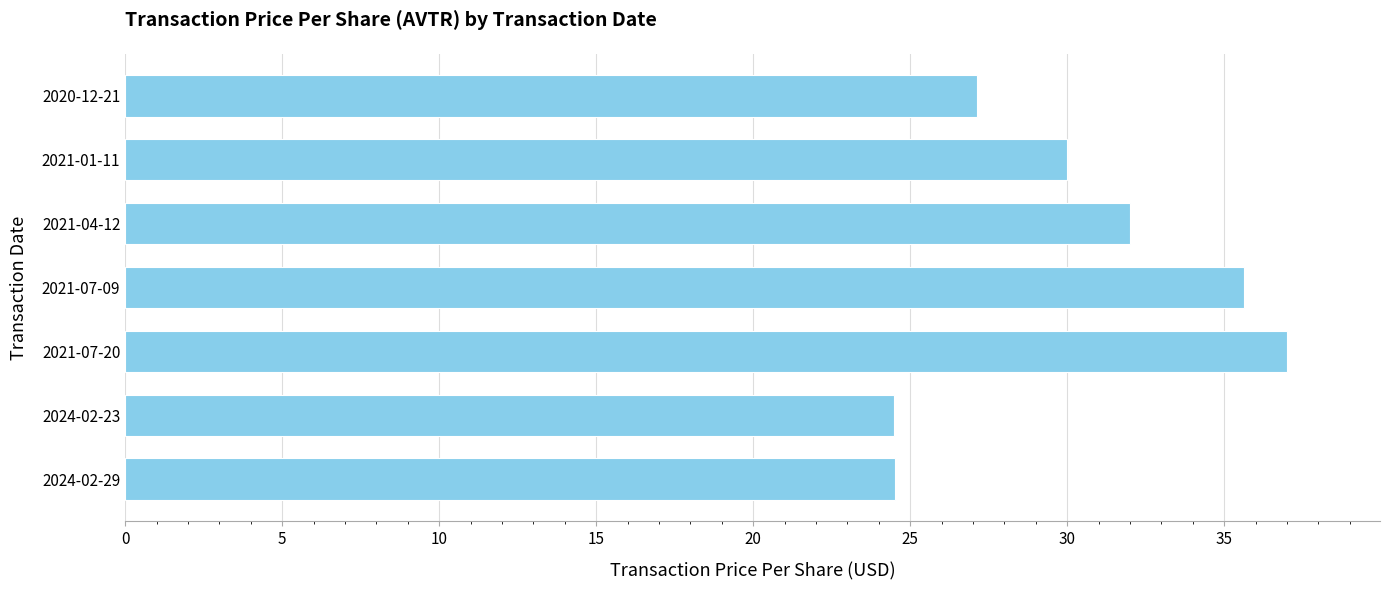

The chart shows a value of 49.4 at 2021-07-09. True or false?

False